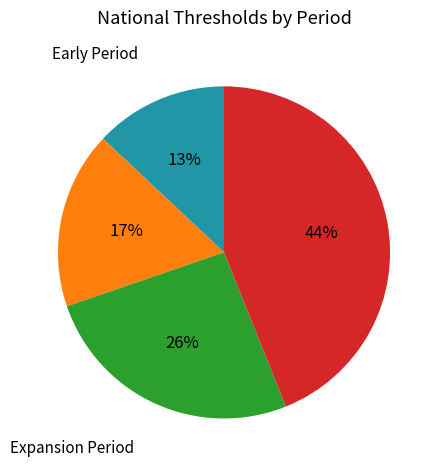

To the nearest percent, what is the average slice percentage?

25%